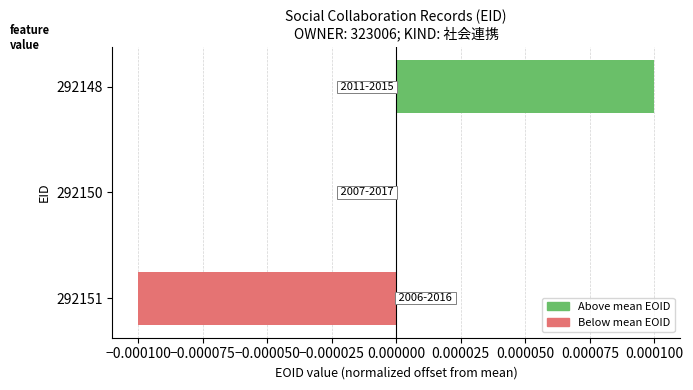

Between 292151 and 292148, which is larger?

292148